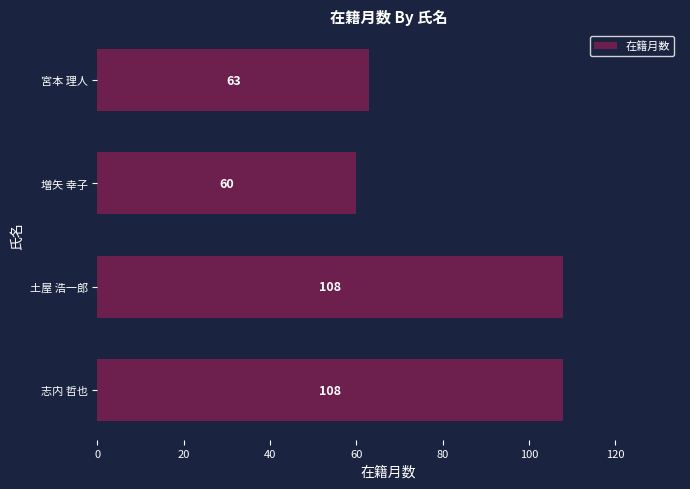

How many data points are less than 108?

2